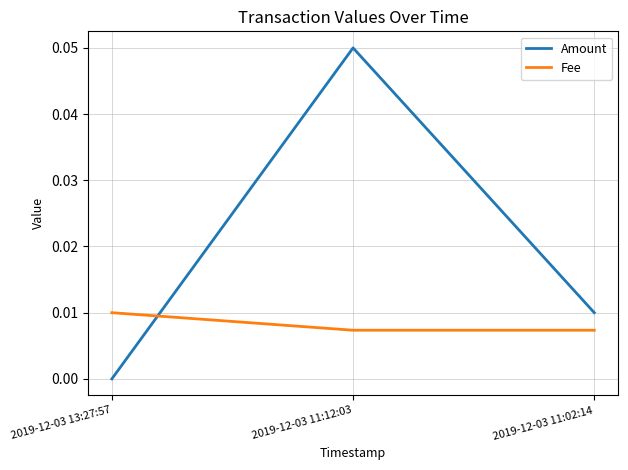

Which category has the lowest value in the Amount series?

2019-12-03 13:27:57